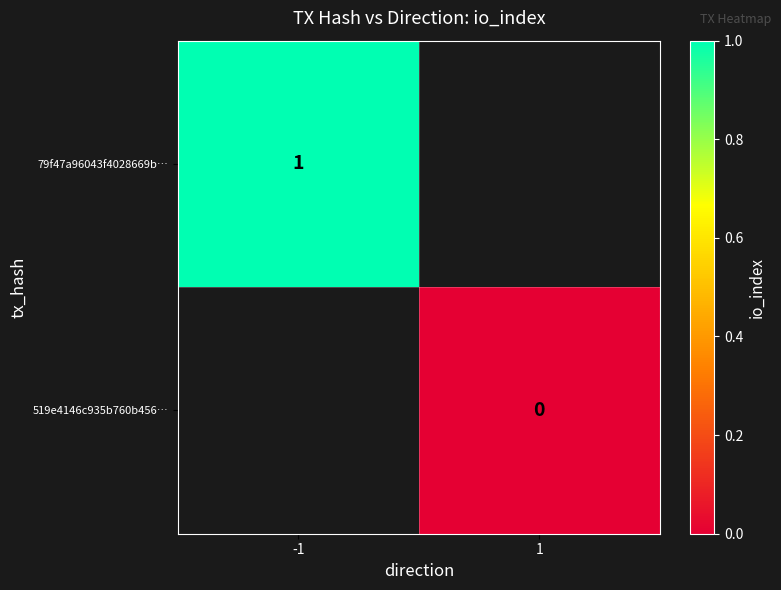

What is the maximum value shown in the chart?

1.0